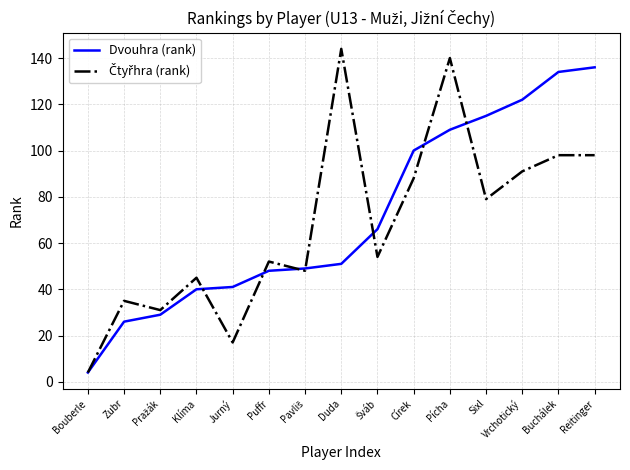

At which label does Dvouhra (rank) reach its peak?

Reitinger